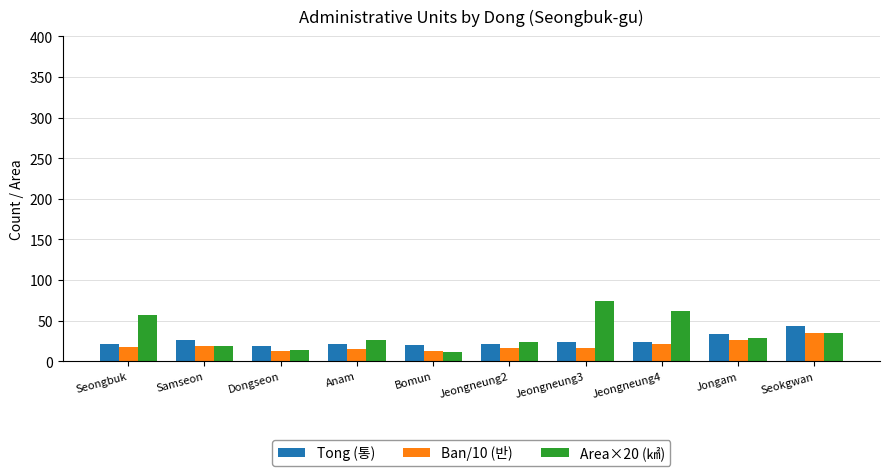

How many groups of bars are there?

10